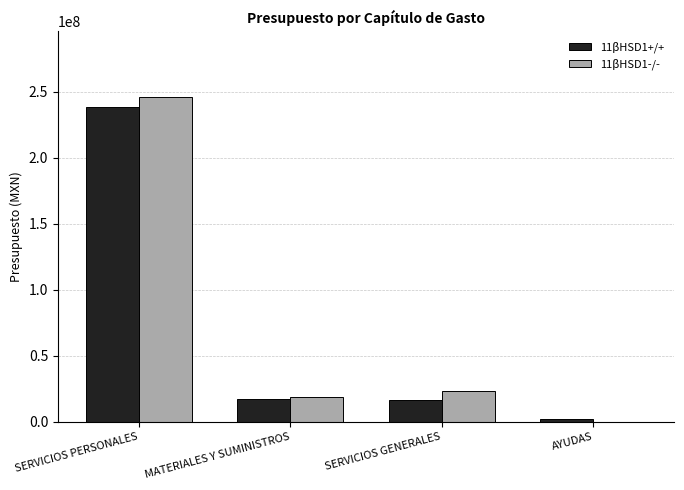

Which series changed the most between SERVICIOS PERSONALES and AYUDAS?

11βHSD1-/-